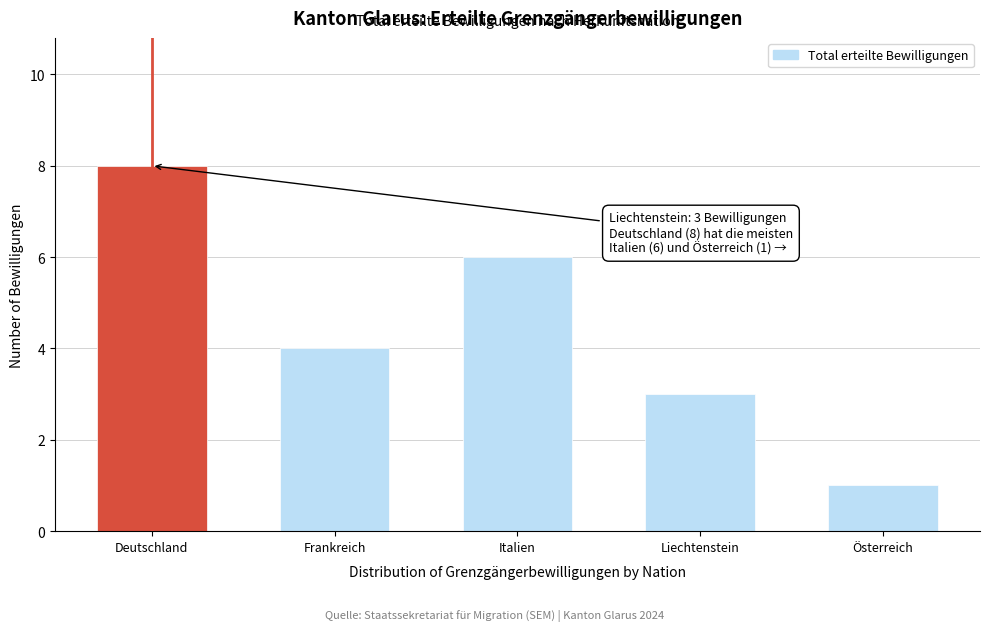

Reading right to left, what are all the values shown in this chart?

Österreich=1	Liechtenstein=3	Italien=6	Frankreich=4	Deutschland=8